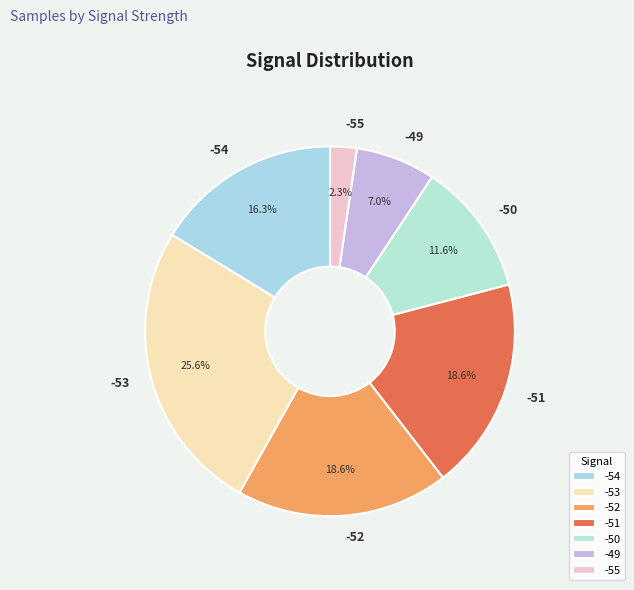

Which slice is the smallest?

-55